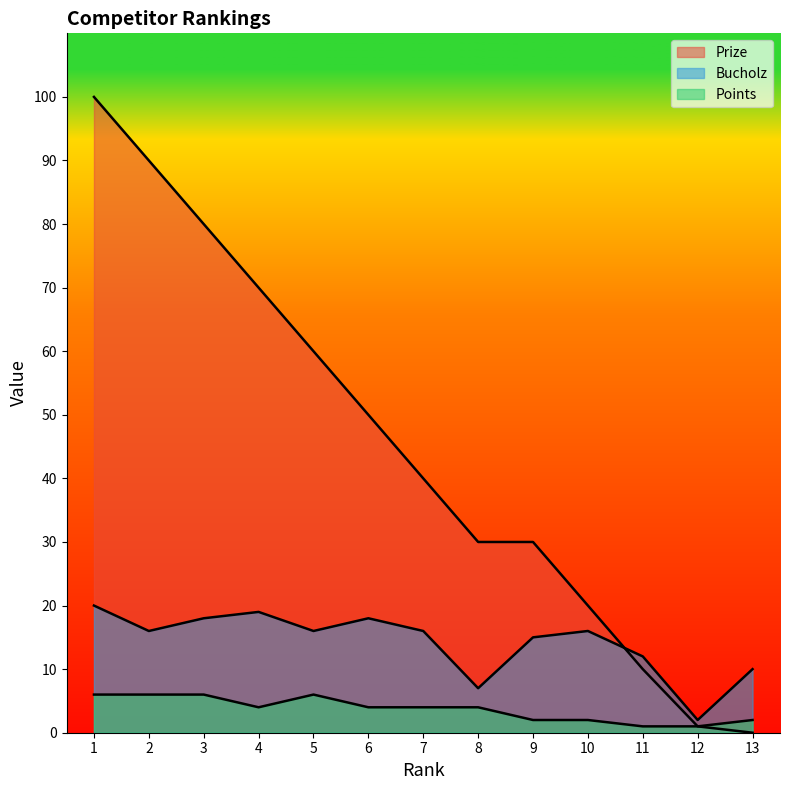

At which label does Bucholz first exceed 16?

1